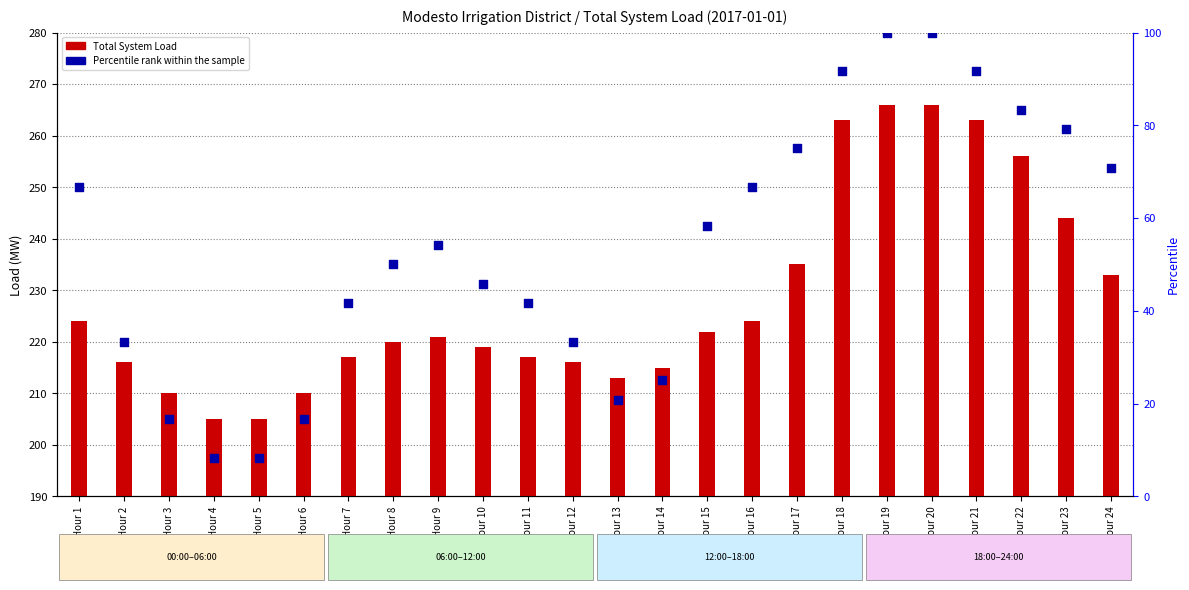

Which series contains the highest Y value?

Total System Load